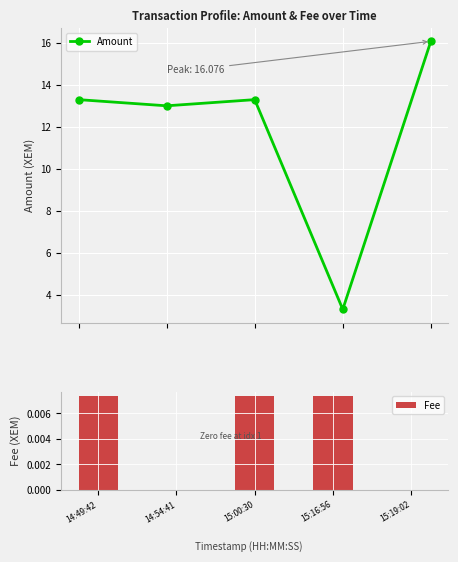

Reading left to right, what are all the values shown in this chart?

Amount: 13.3	13.0	13.3	3.3	16.1
Fee: 0.0	0.0	0.0	0.0	0.0